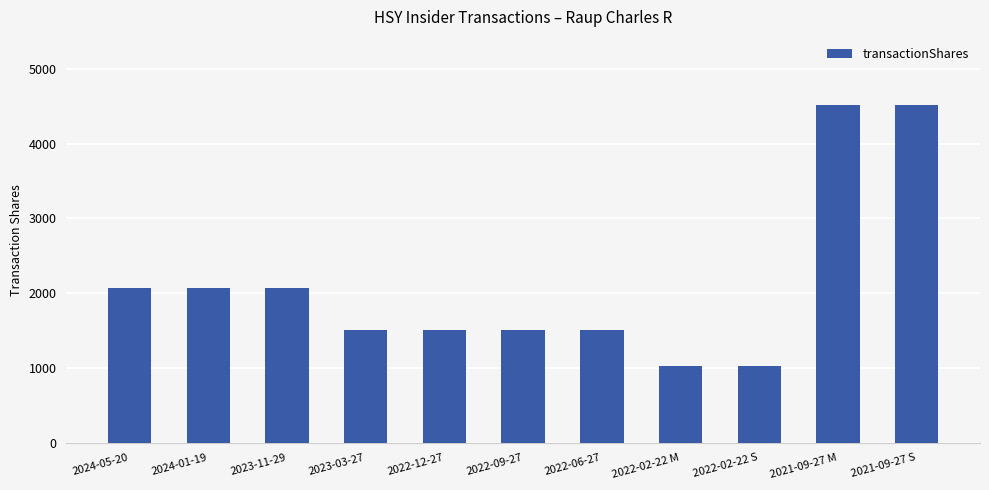

How many distinct data groups are displayed?

1